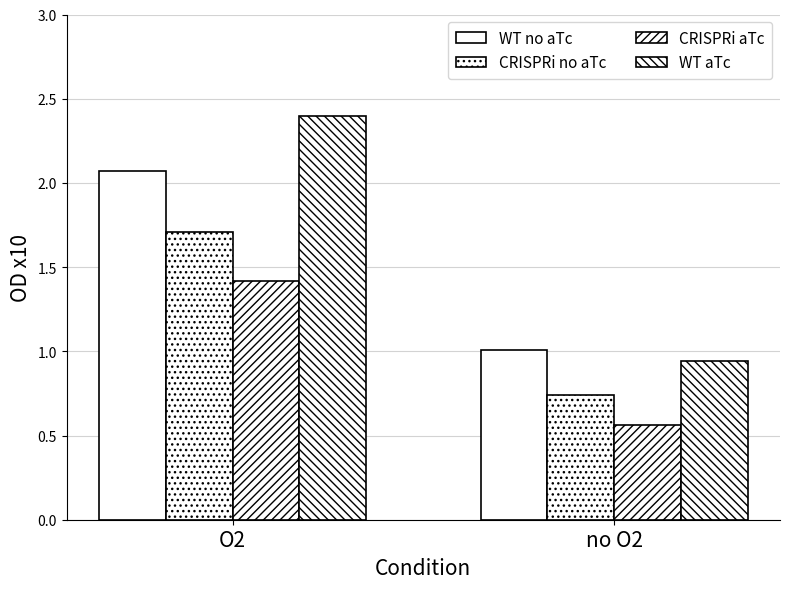

At no O2, list the series in order from smallest to largest.

CRISPRi aTc, CRISPRi no aTc, WT aTc, WT no aTc